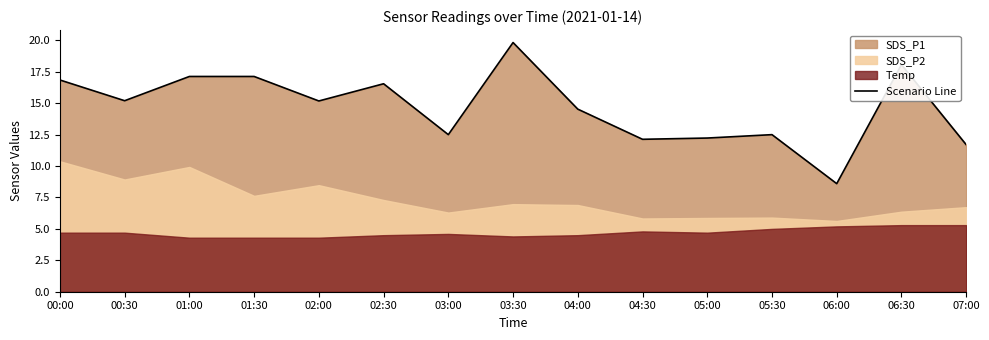

What is the value of the 5th point from the left?

15.2